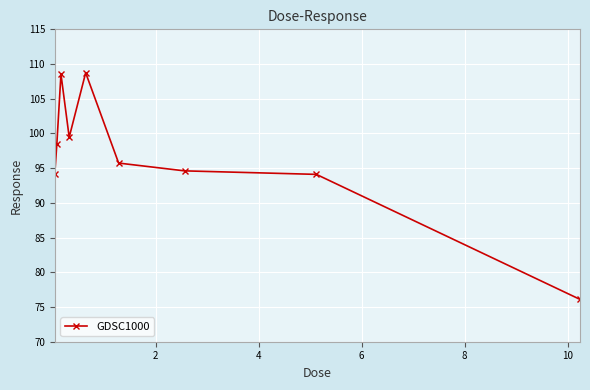

What is the greatest value displayed?

108.7